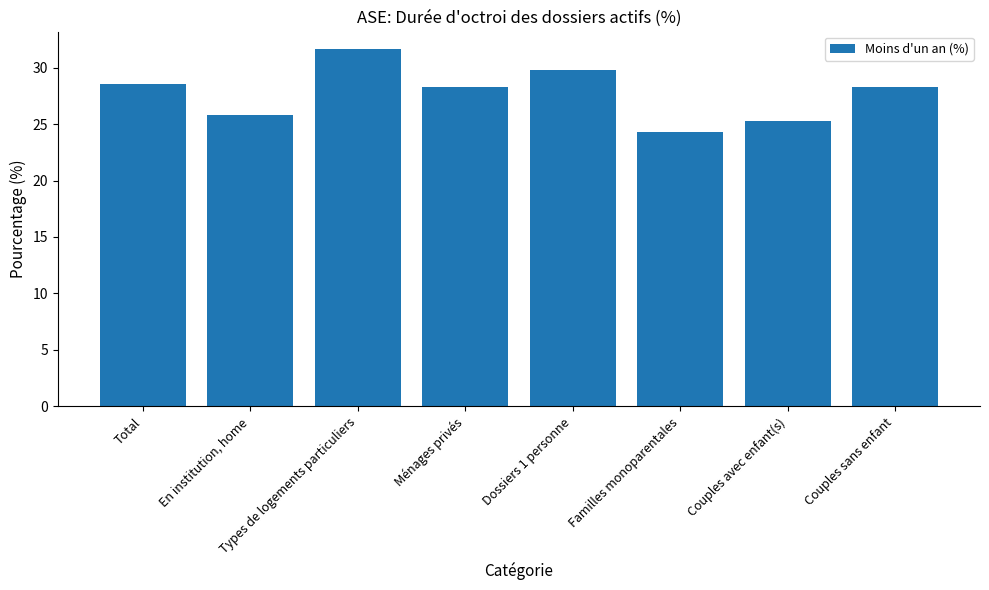

What is the difference between the maximum and second lowest values?

6.3